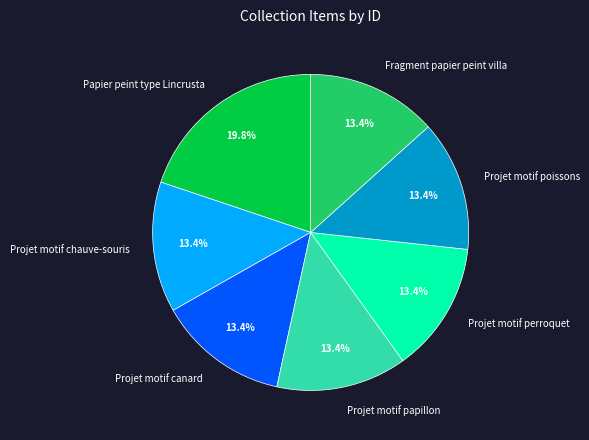

How many slices are in this pie chart?

7